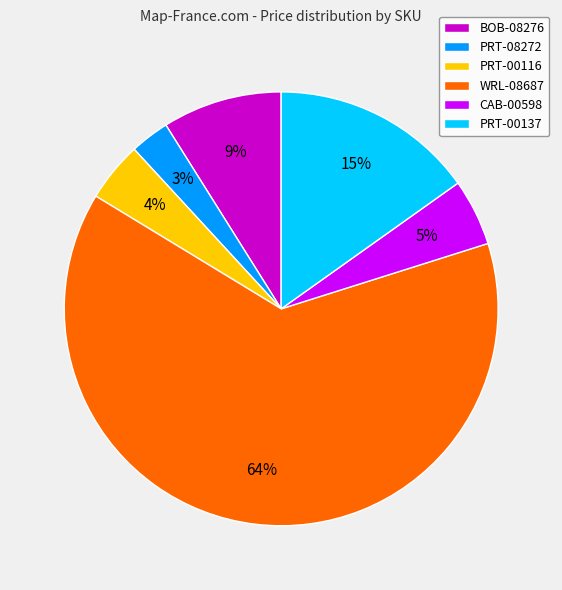

Does any single category account for the majority?

Yes